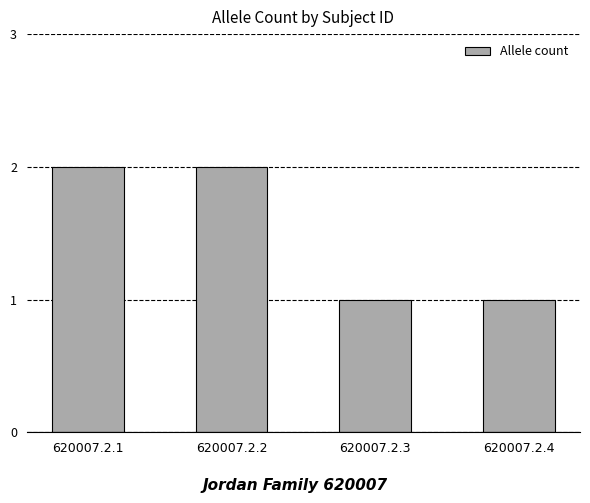

How many categories are shown in the chart?

4